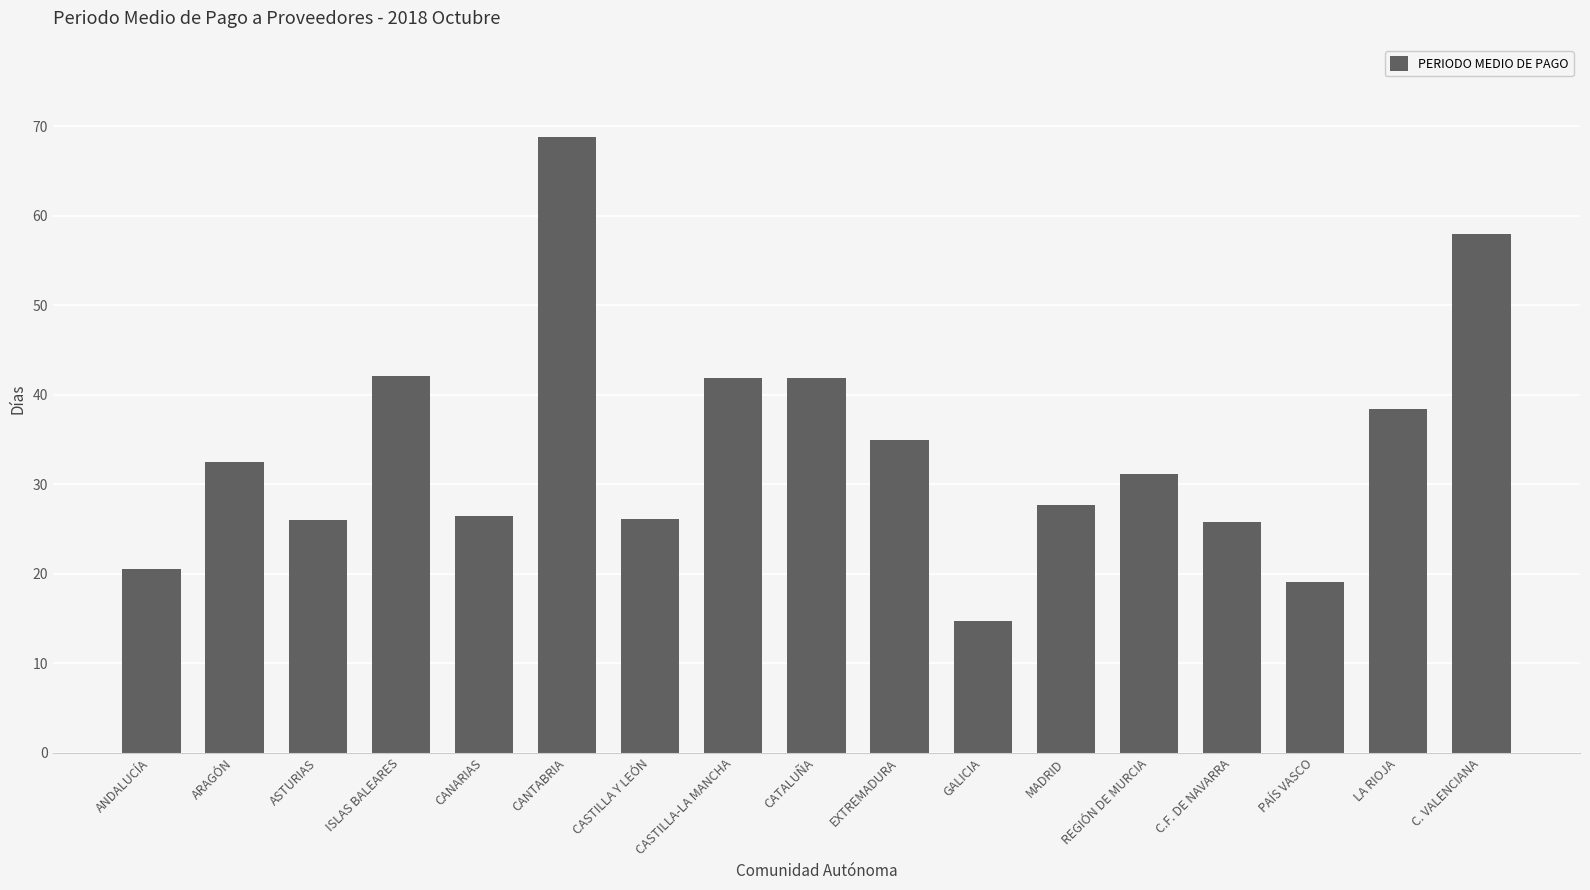

The value at C.F. DE NAVARRA is 25.7. True or false?

True